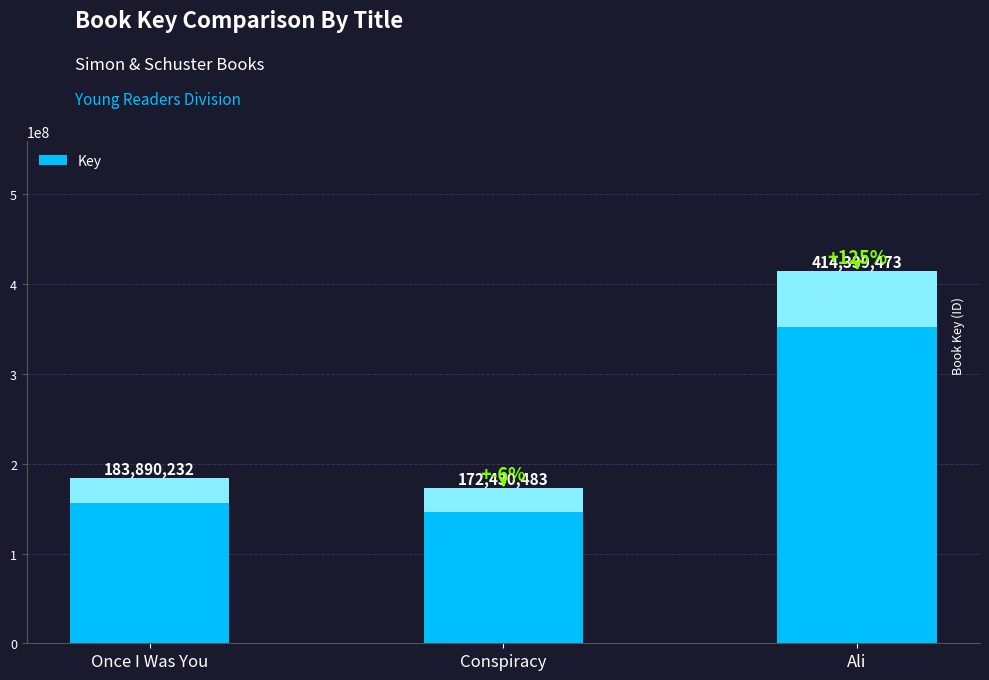

Reading left to right, extract all data points from this chart.

Once I Was You=183890232	Conspiracy=172430483	Ali=414339473